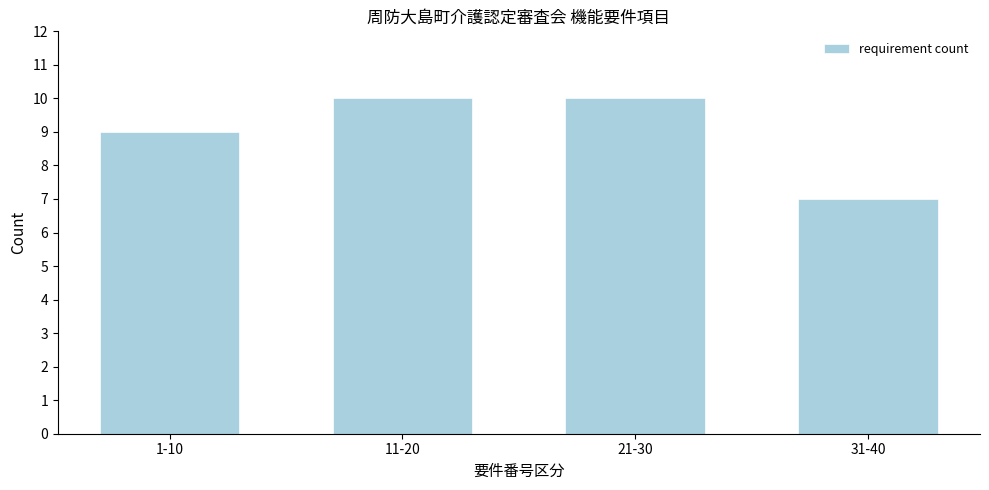

Reading left to right, transcribe all the data shown in this chart.

9	10	10	7